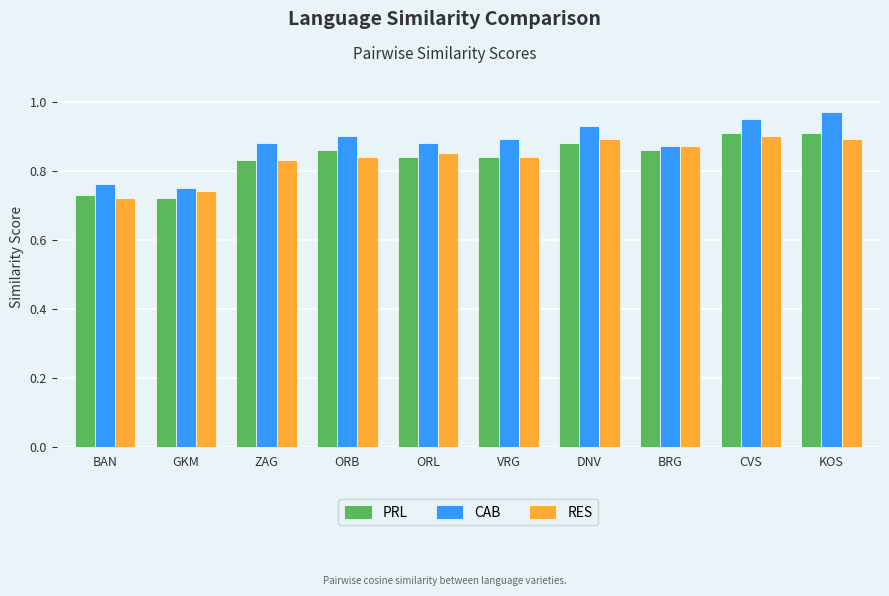

The value of RES at VRG is 0.5. True or false?

False